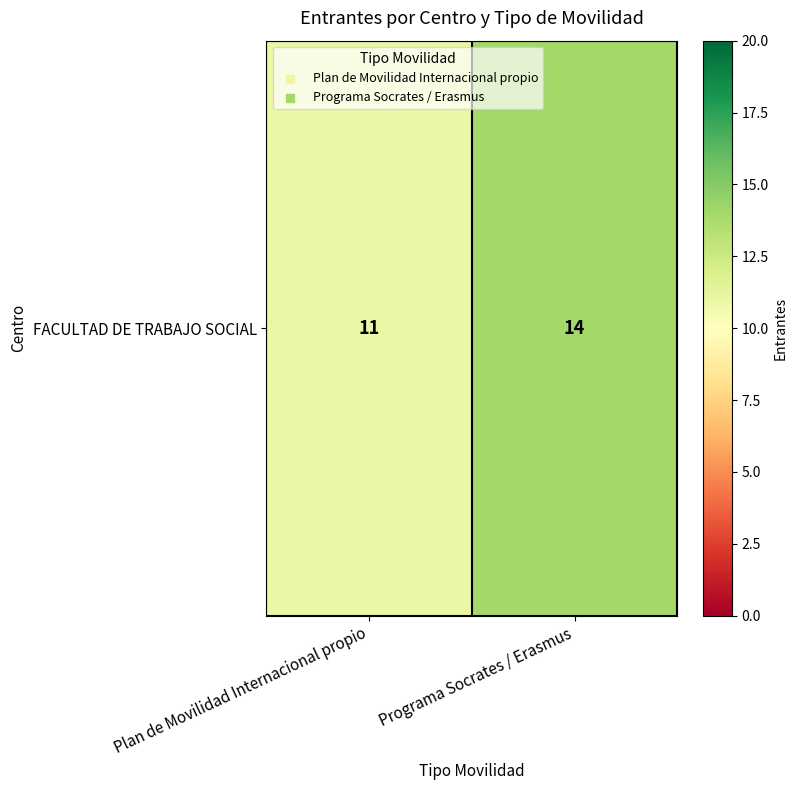

The value at Plan de Movilidad Internacional propio is 11. True or false?

True